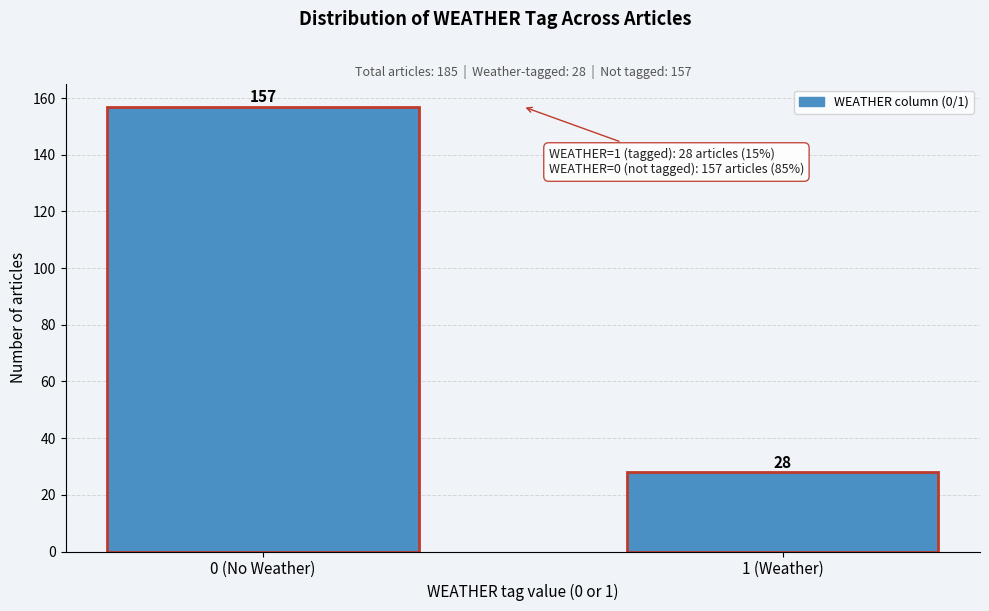

Reading right to left, list all the values displayed in this chart.

1 (Weather)=28	0 (No Weather)=157